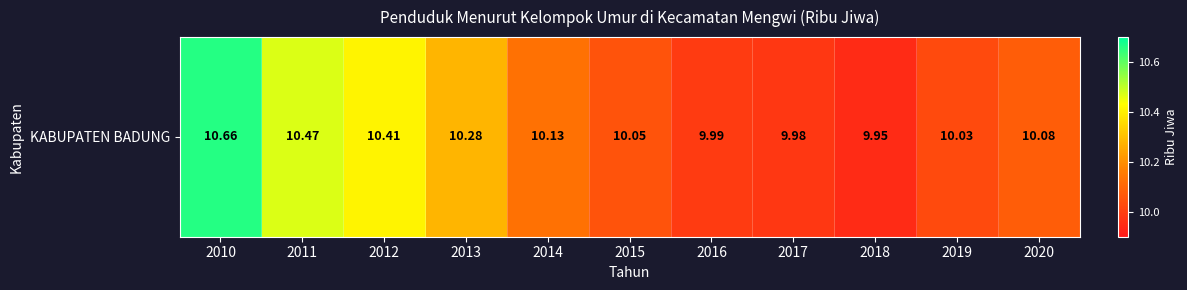

What is the difference between the second highest and minimum values?

0.5